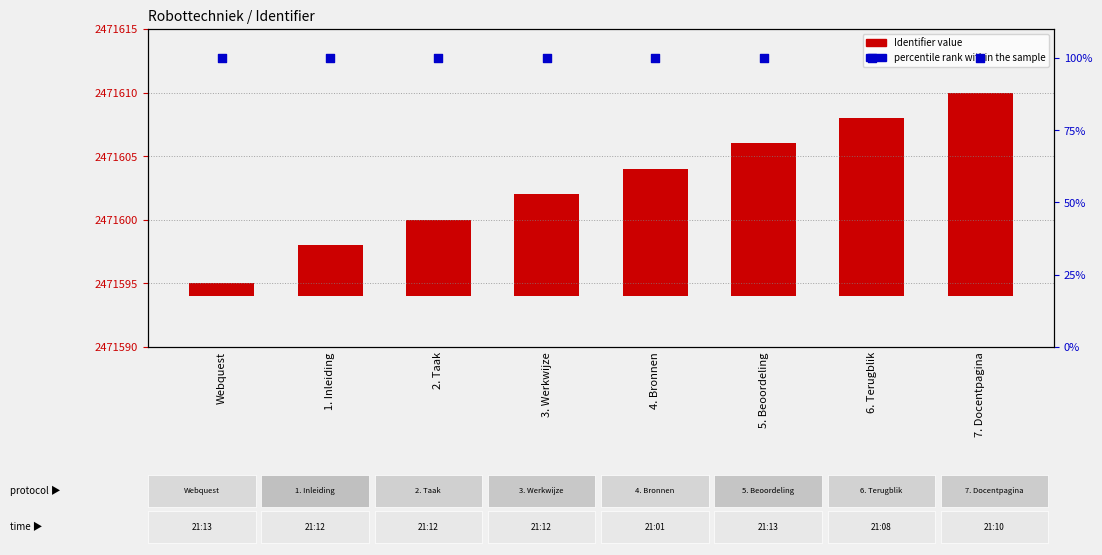

At which category is the sum across all series the highest?

7. Docentpagina